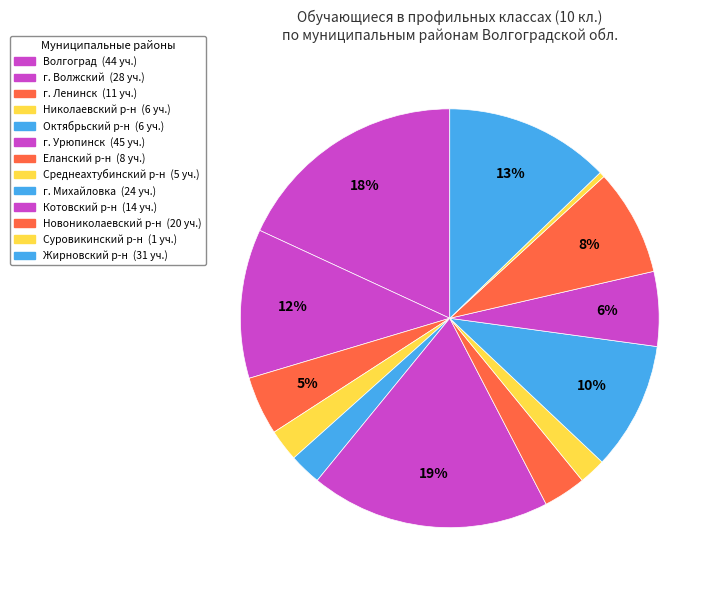

How many segments does this pie chart have?

13